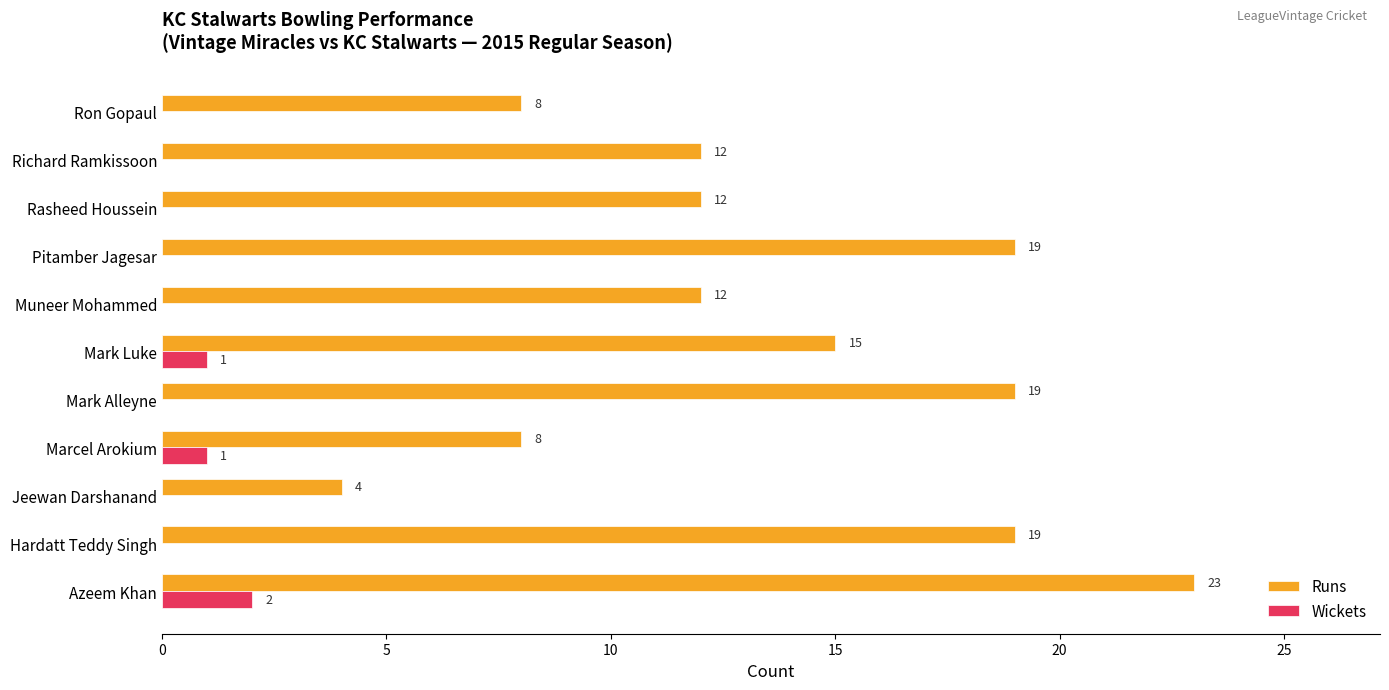

Which series has the largest total across all categories?

Runs